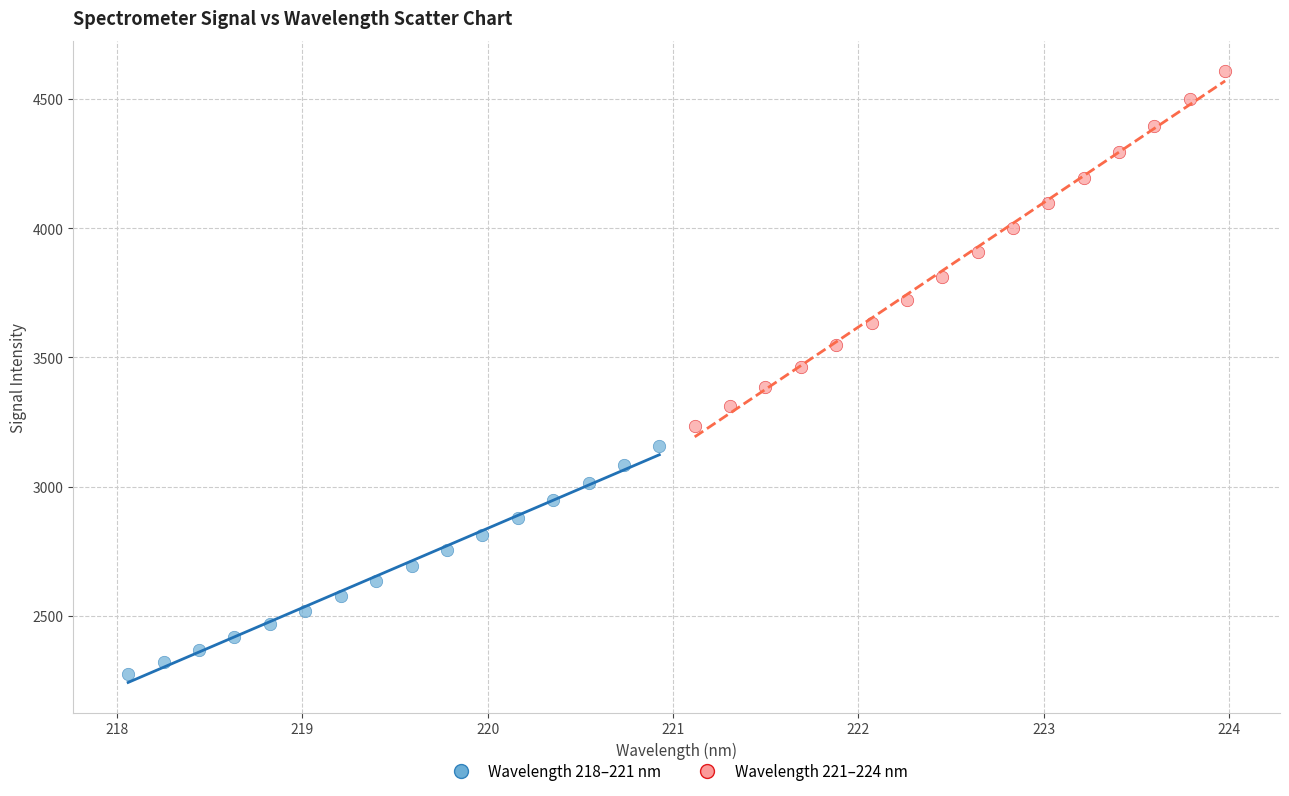

What are all the series names shown in the legend?

Wavelength 218–221 nm, Wavelength 221–224 nm